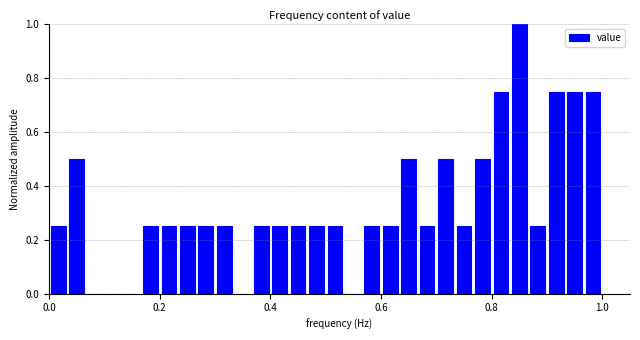

Around what value on the x-axis is the tallest bar? Give the approximate position of its centre, as read against the axis.

0.86